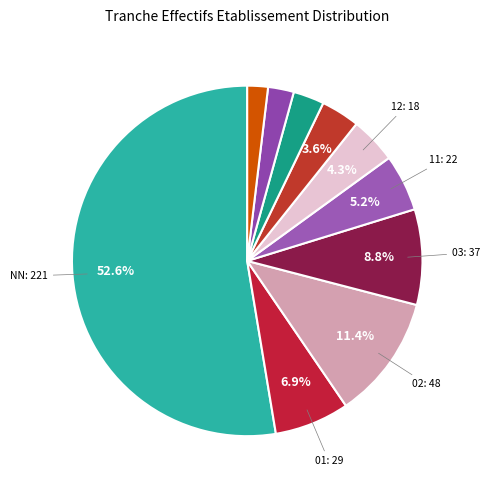

Rank the categories by value from lowest to highest.

32, 31, 22, 21, 12, 11, 01, 03, 02, NN